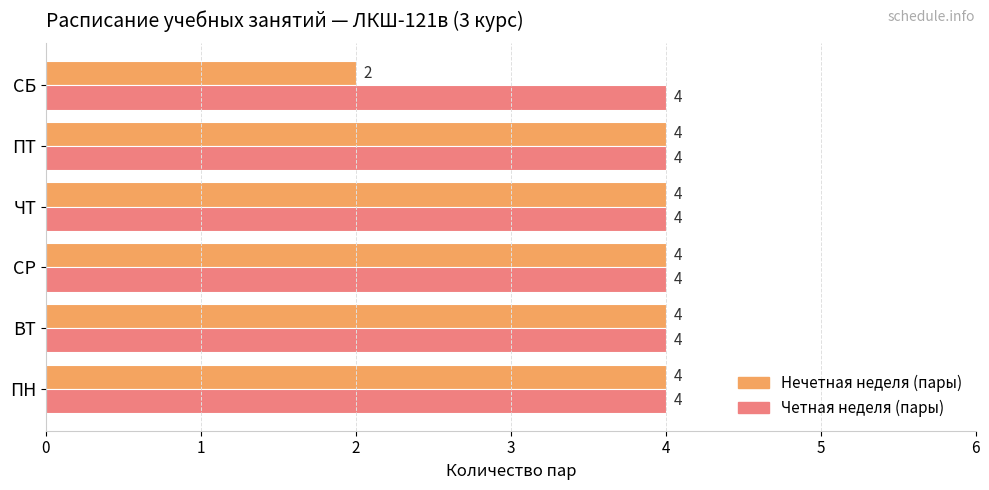

How many values in the Нечетная неделя (пары) series are below 4?

1